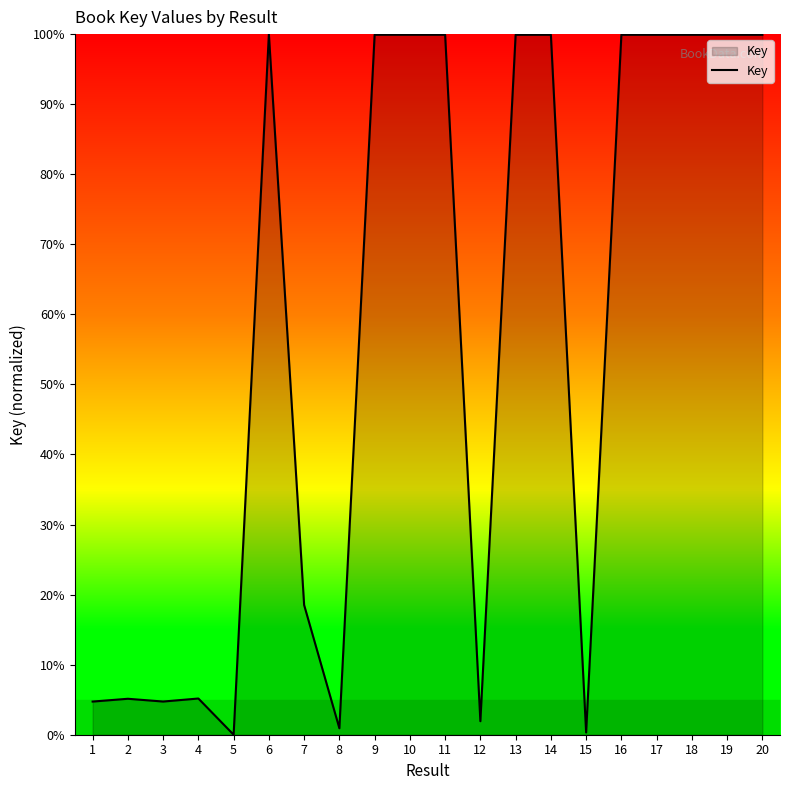

The value at 16 is 64.4. True or false?

False